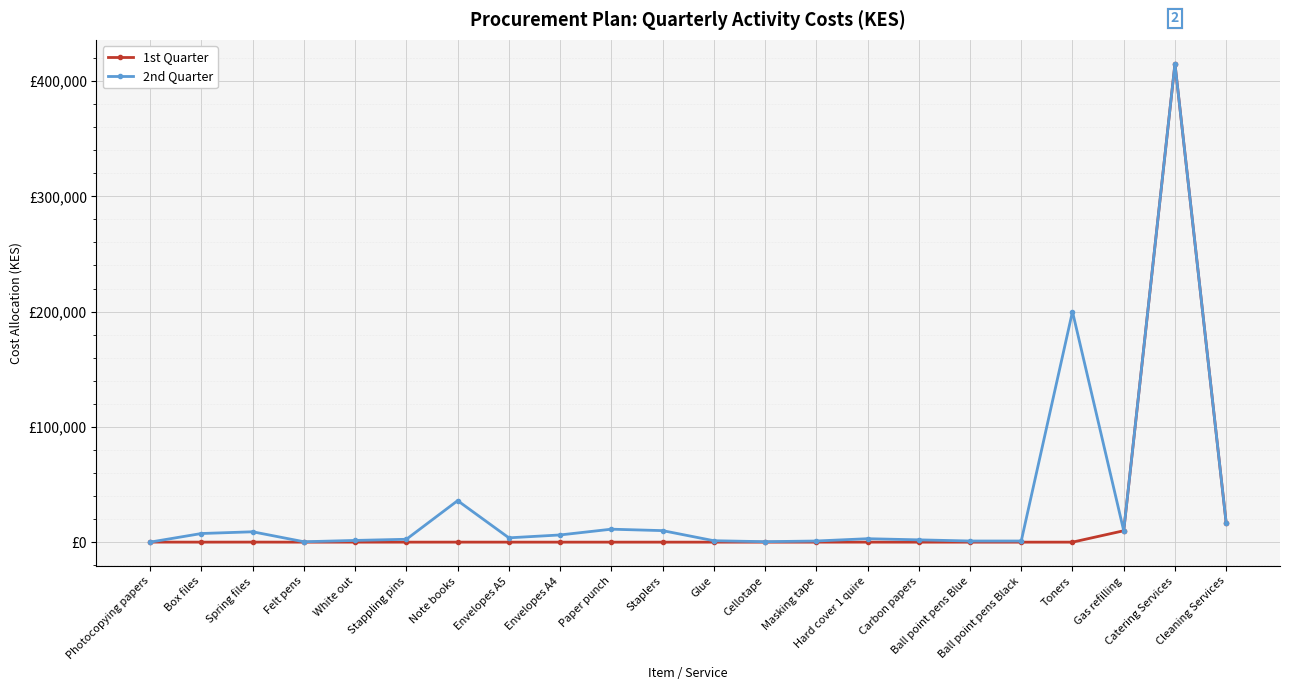

Which has a higher value, Note books or Cellotape?

Note books